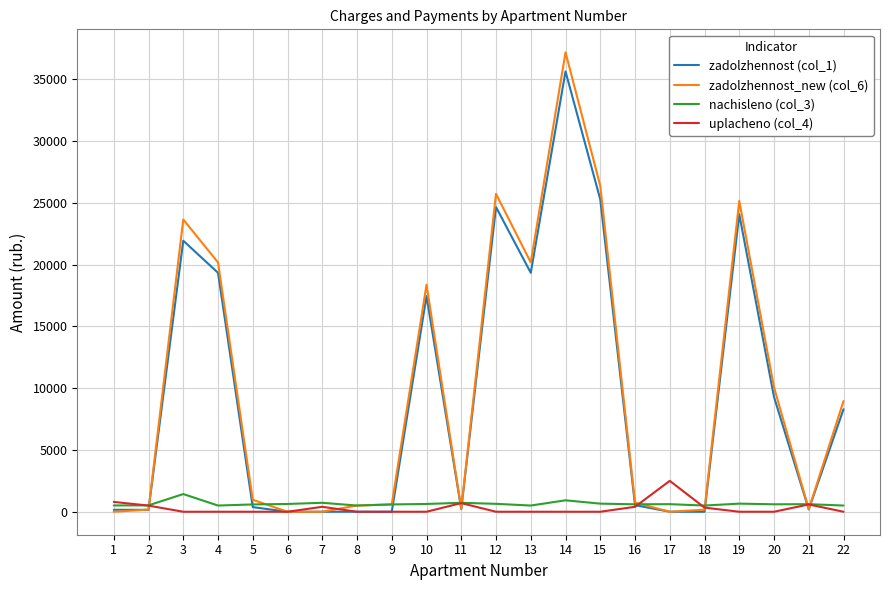

True or false: nachisleno (col_3) and zadolzhennost (col_1) intersect in this chart.

True